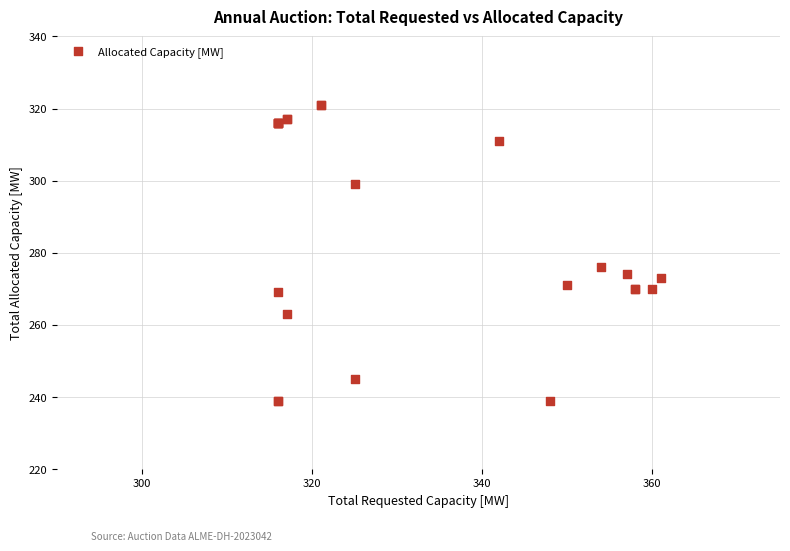

What Y value in the scatter plot is closest to 280?

276